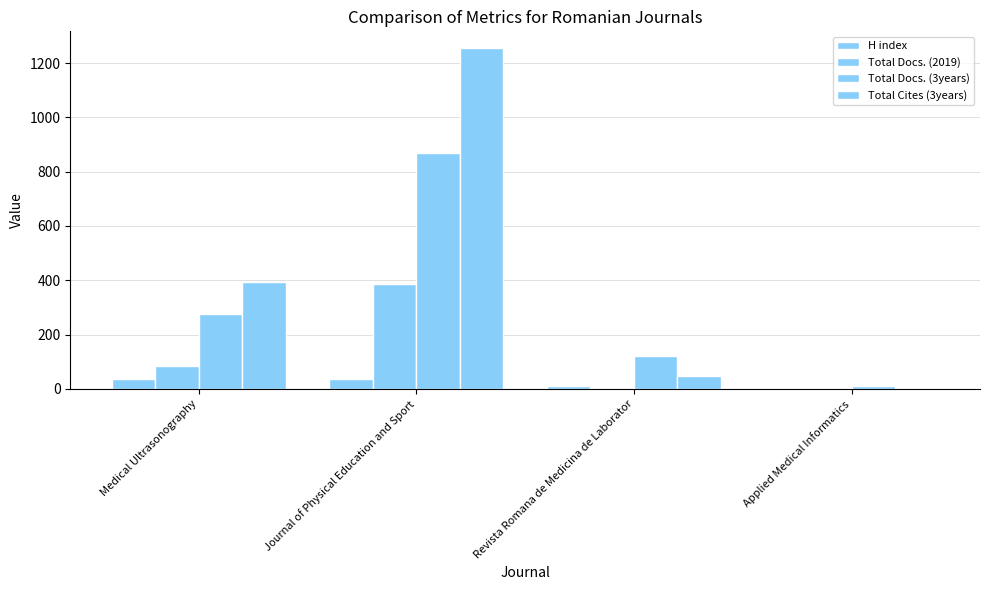

How many groups of bars are there?

4